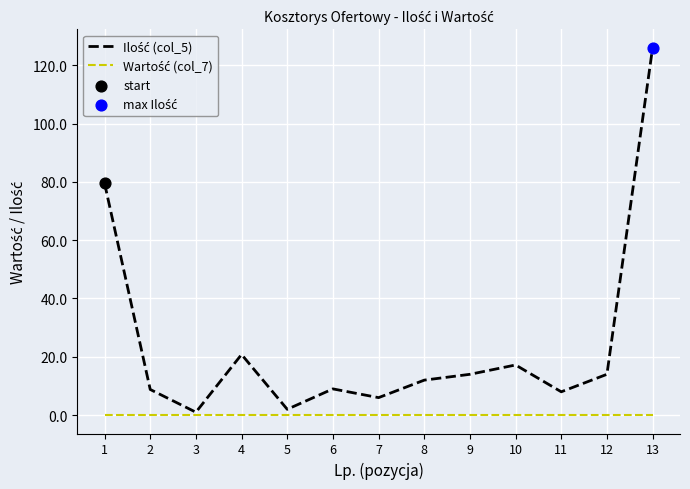

What is the total value across all series at 10?

17.2